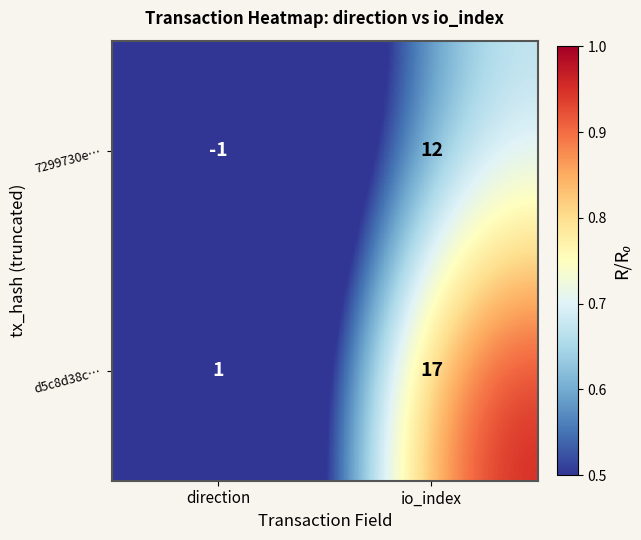

At io_index, list the series in order from smallest to largest.

7299730e…, d5c8d38c…